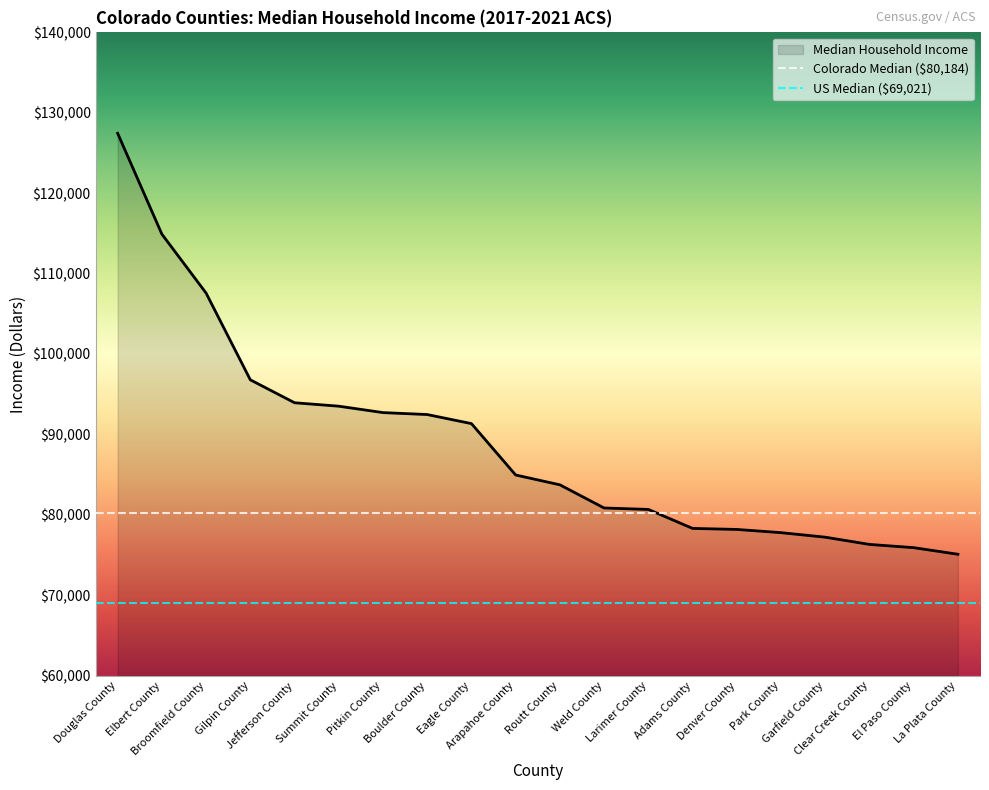

Does the chart have visible grid lines?

No